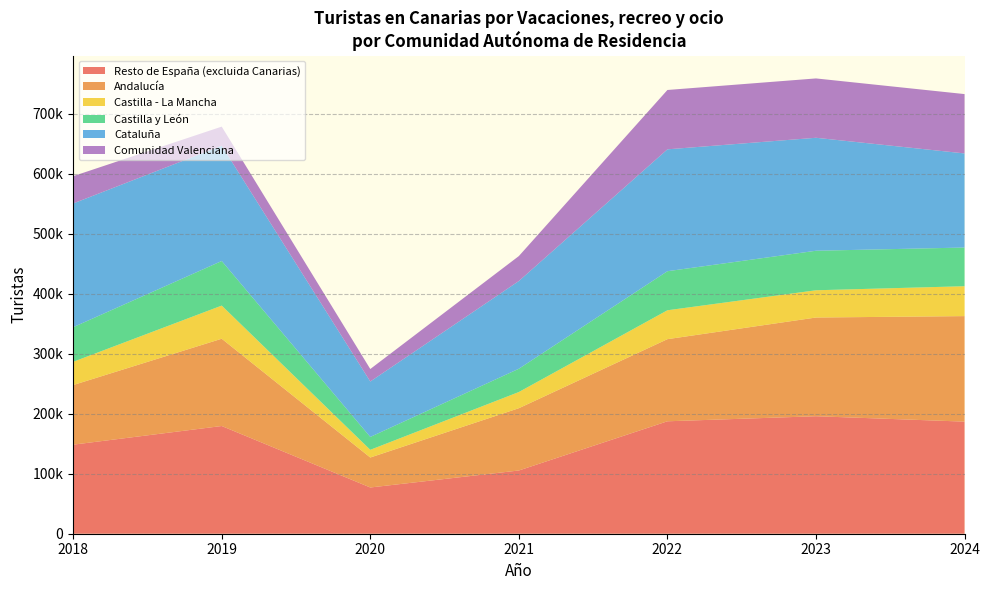

What are all the series names shown in the legend?

Resto de España (excluida Canarias), Andalucía, Castilla - La Mancha, Castilla y León, Cataluña, Comunidad Valenciana